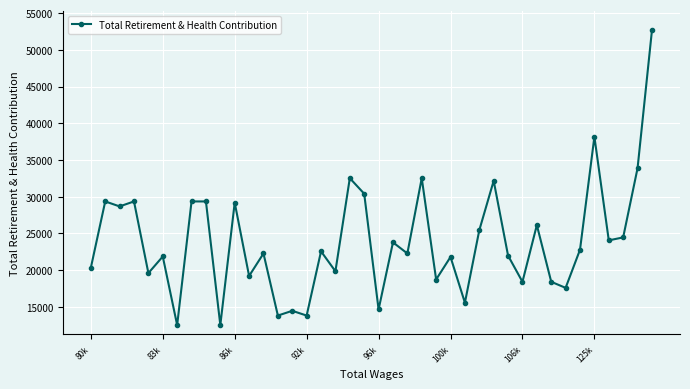

True or false: the data has more than 1 interior local peaks.

True